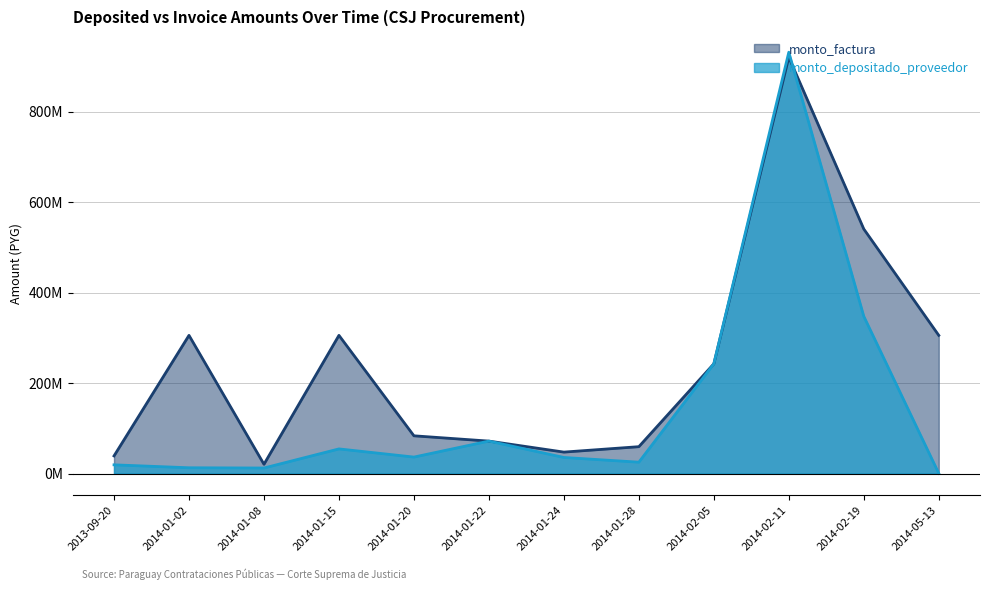

What is the minimum value shown in the chart?

0.3